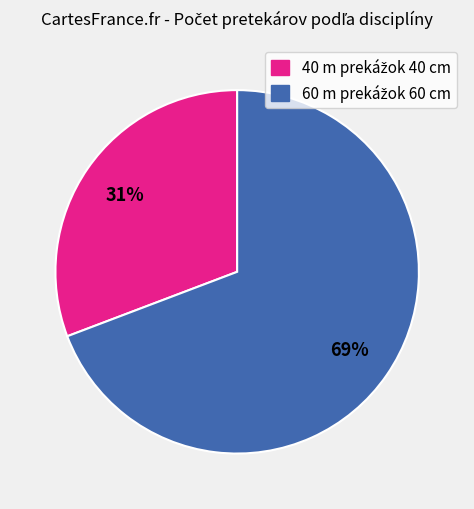

Does any single category account for the majority?

Yes